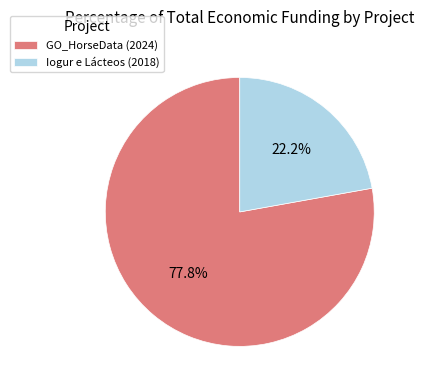

Is Iogur e Lácteos (2018) the majority of the pie?

No